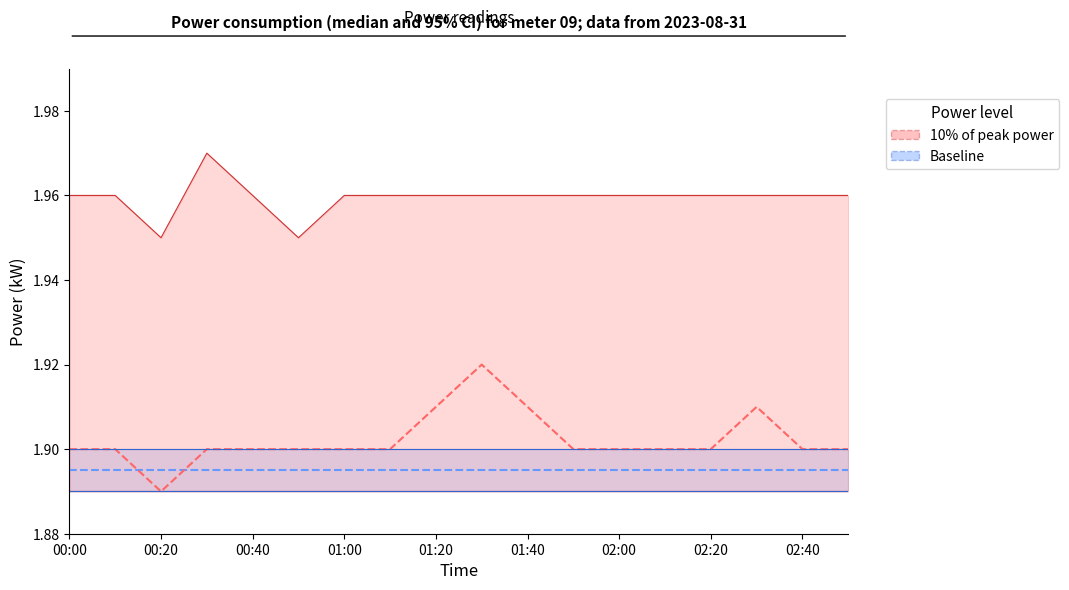

True or false: power_upper has a value of 2.0 at 02:40.

True